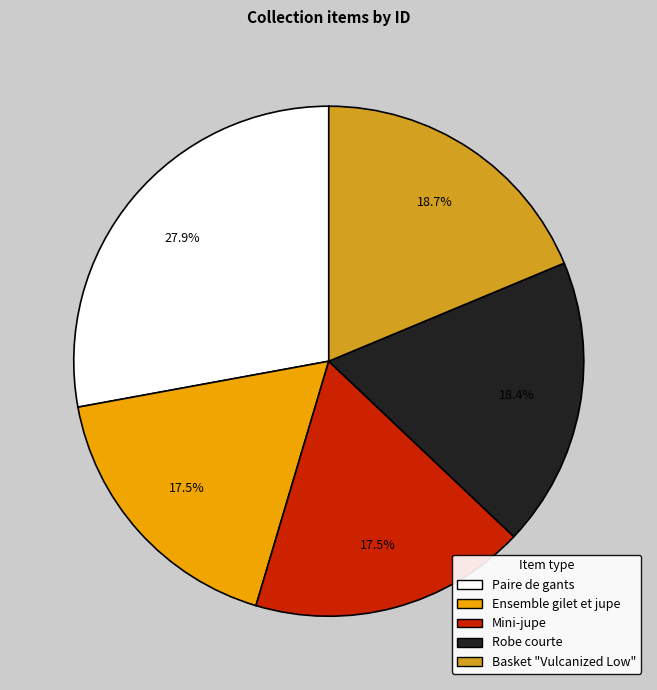

Does Basket "Vulcanized Low" account for over 50% of the chart?

No